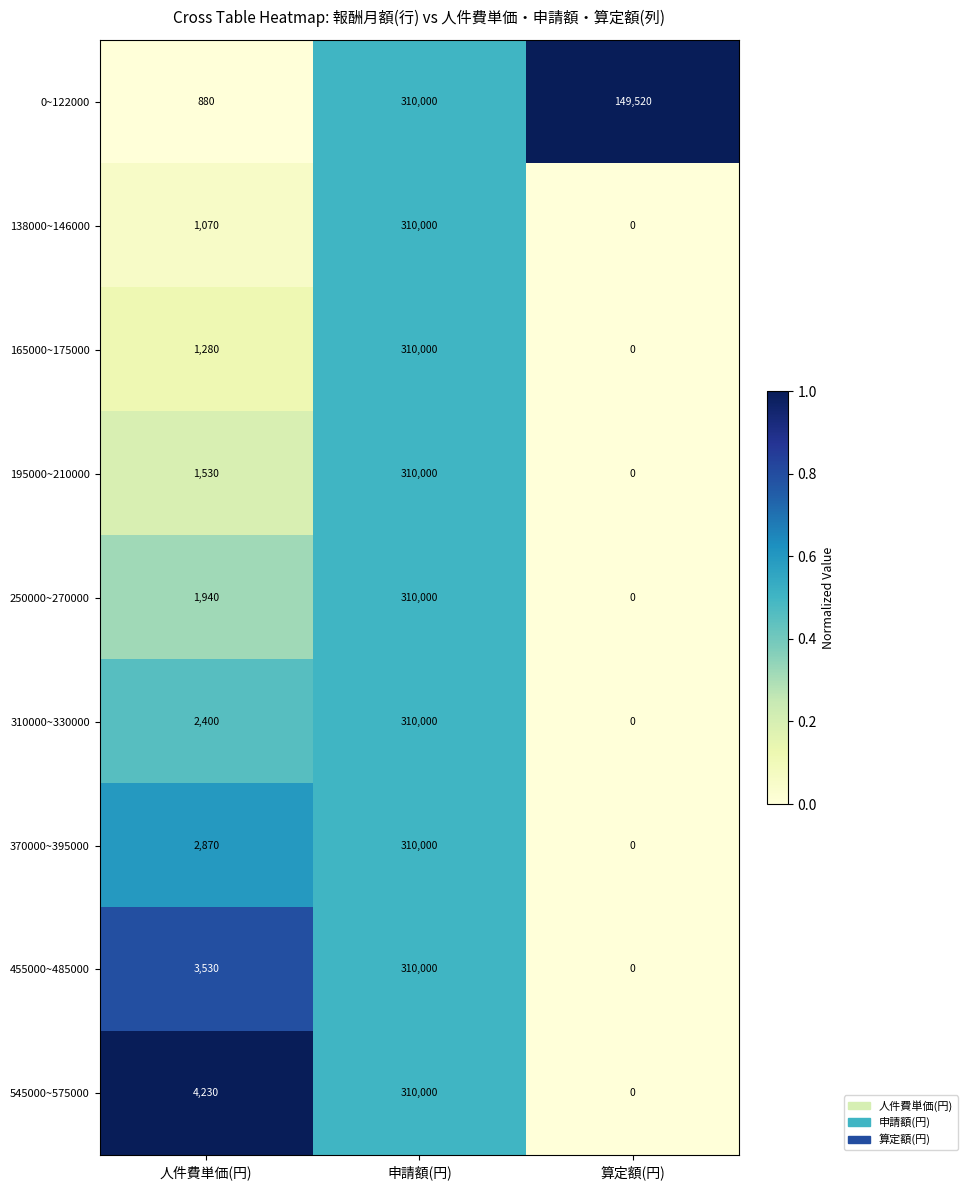

What is the sum of the 310000~330000 values at 申請額(円) and 人件費単価(円)?

312400